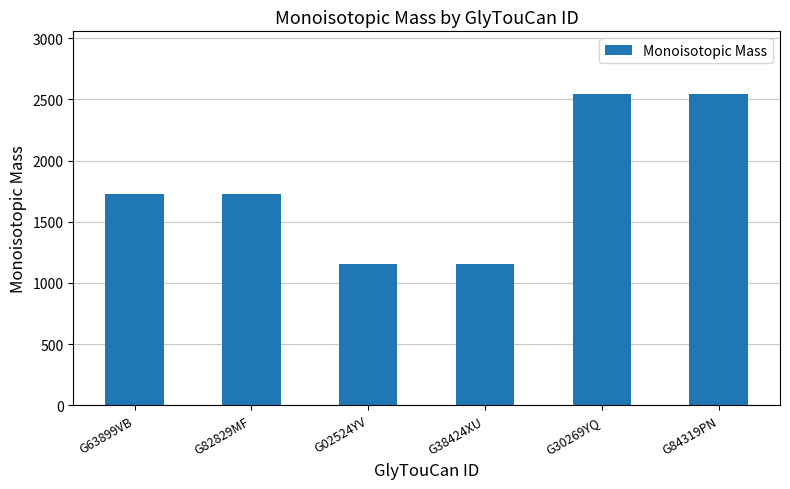

Reading left to right, what are all the values shown in this chart?

G63899VB=1722.7	G82829MF=1722.7	G02524YV=1154.4	G38424XU=1154.4	G30269YQ=2546.9	G84319PN=2546.9